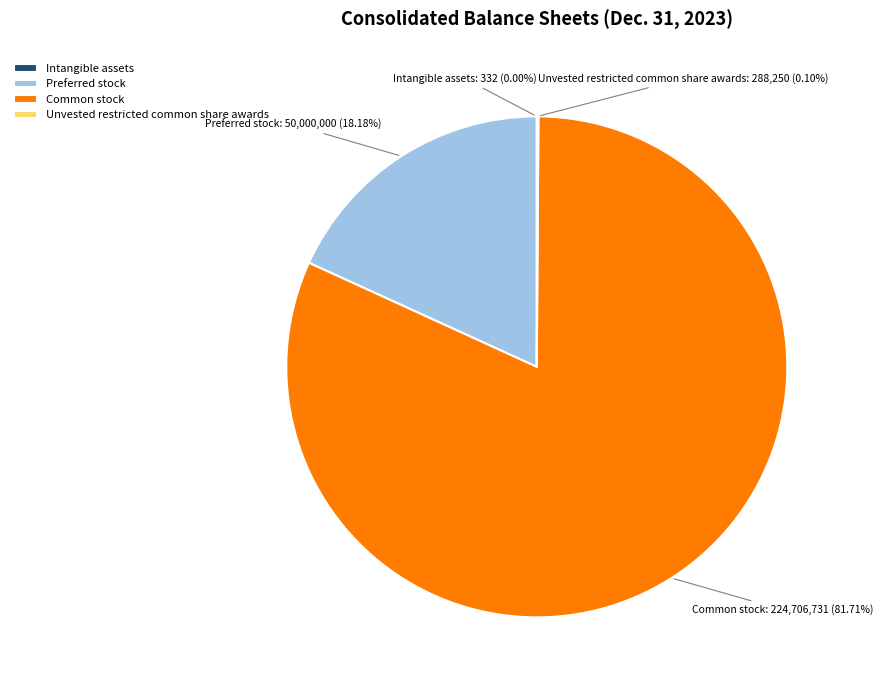

Is the sum of Preferred stock and Common stock greater than half?

Yes